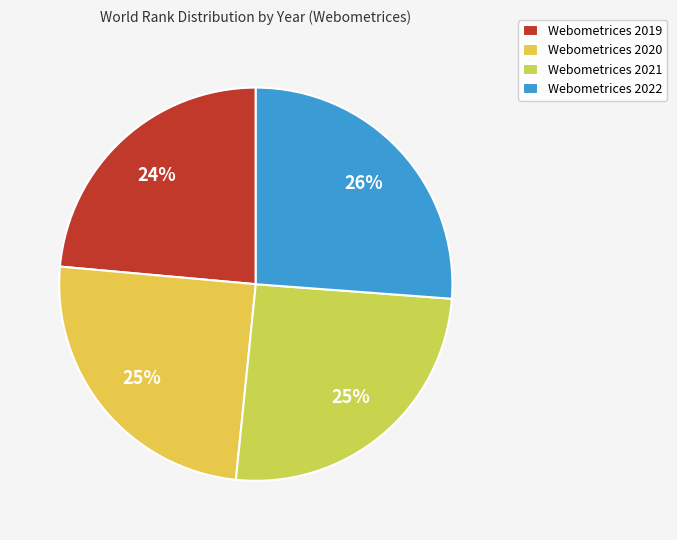

How many segments does this pie chart have?

4